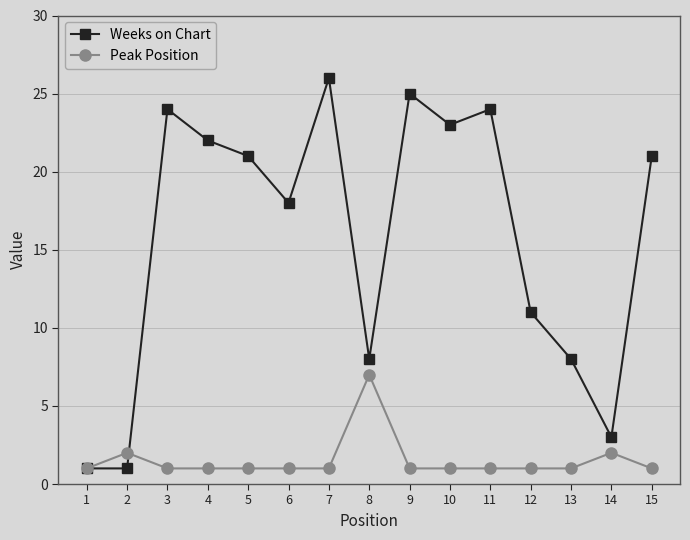

Read the Weeks on Chart value at 4.

22